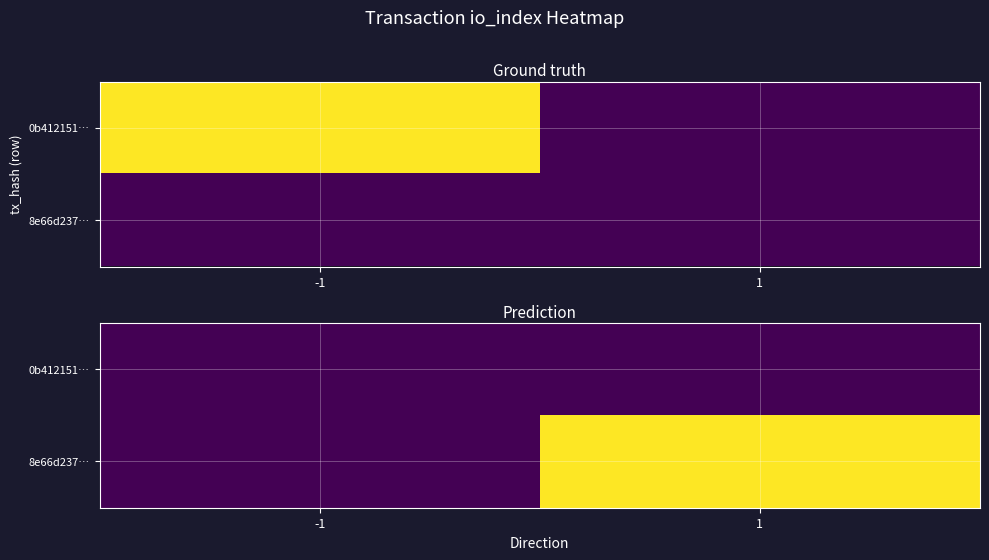

What value does the 8e66d237… series have at 1?

1